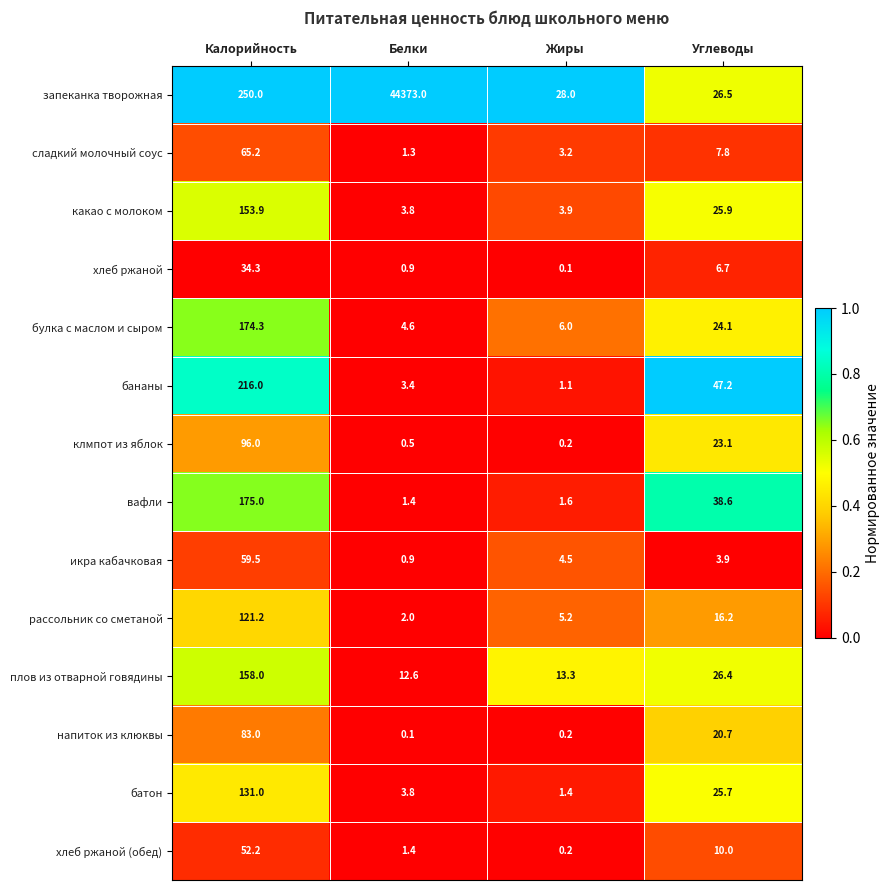

Is it true that рассольник со сметаной equals 213.5 at Калорийность?

False